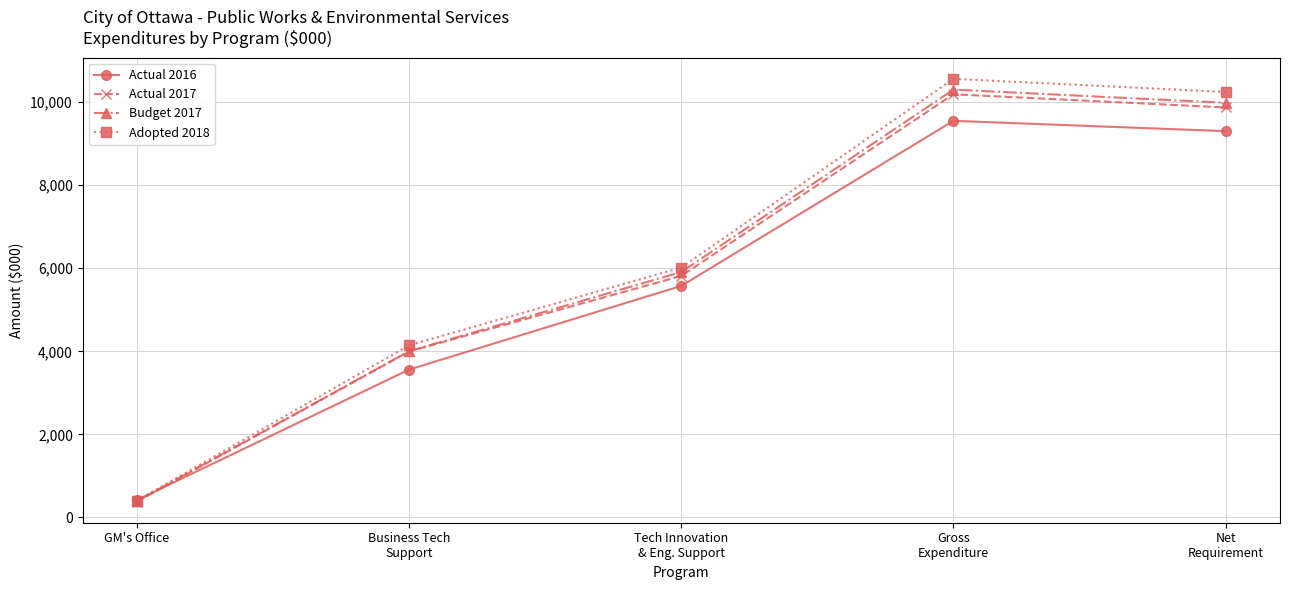

Which series has the largest total across all categories?

Adopted 2018